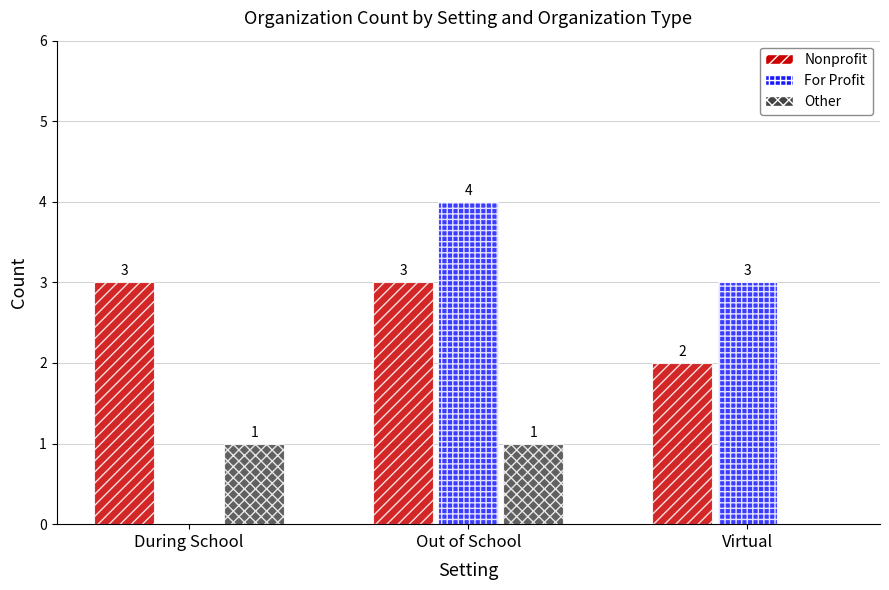

Is it true that Other equals 0 at Virtual?

True